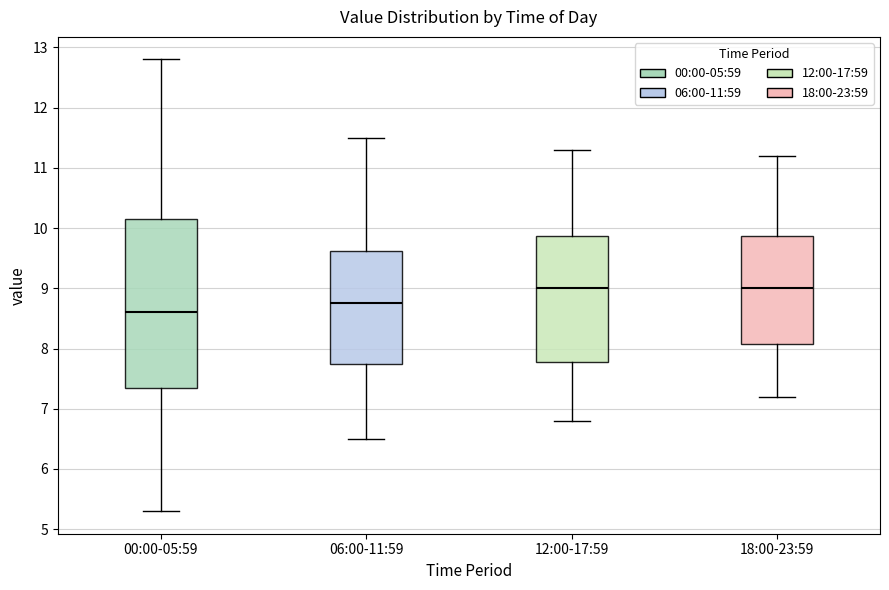

Reading left to right, read every box against the y-axis: the position of its median line, the range the box covers, and the ends of its whiskers. The values are not printed on the chart, so give them approximately, as read against the axis.

00:00-05:59: median 8.6, box 7.4 to 10.2, whiskers 5.3 to 12.8
06:00-11:59: median 8.8, box 7.8 to 9.6, whiskers 6.5 to 11.5
12:00-17:59: median 9.0, box 7.8 to 9.9, whiskers 6.8 to 11.3
18:00-23:59: median 9.0, box 8.1 to 9.9, whiskers 7.2 to 11.2